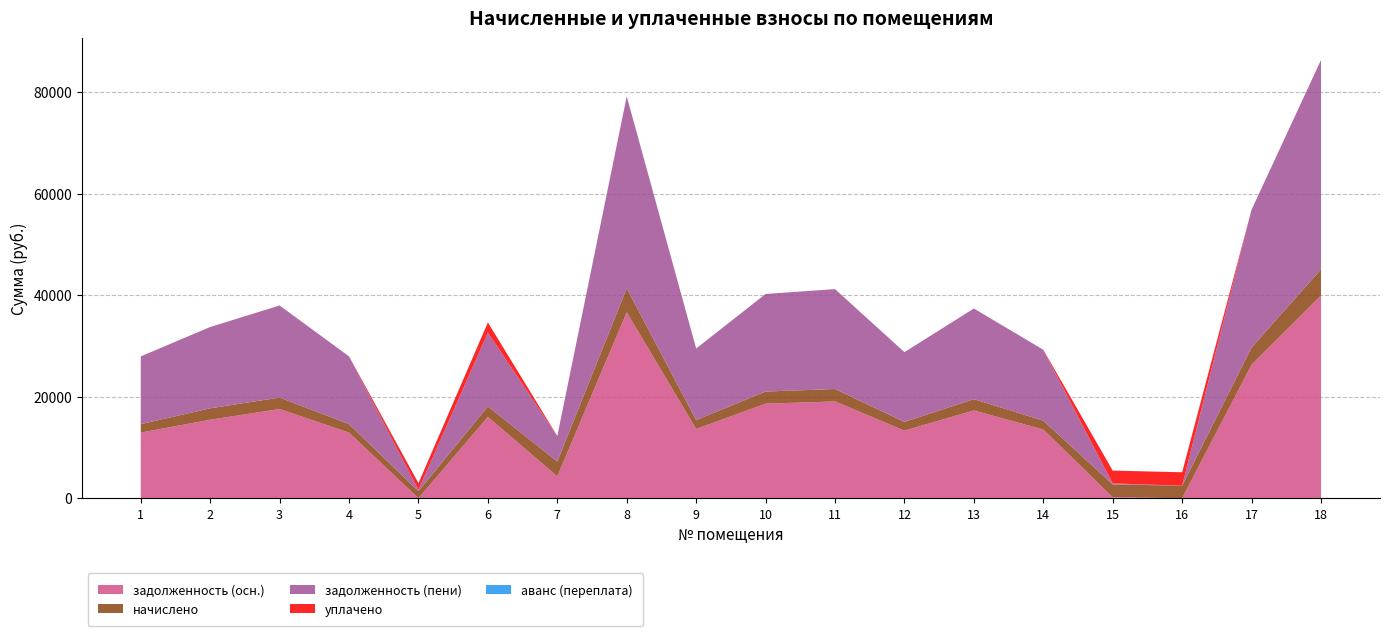

Reading right to left, transcribe all the data shown in this chart.

задолженность (осн.): 18=39953.0	17=26303.7	16=0.0	15=199.5	14=13538.8	13=17296.4	12=13317.6	11=19064.8	10=18622.7	9=13649.3	8=36637.4	7=4301.2	6=16025.4	5=0.0	4=12930.9	3=17572.6	2=15462.1	1=12930.9
начислено: 18=5136.2	17=3381.5	16=2465.0	15=2521.9	14=1740.5	13=2223.6	12=1712.0	11=2450.9	10=2394.0	9=1754.6	8=4710.0	7=2926.8	6=2060.2	5=1392.4	4=1662.4	3=2259.1	2=2244.8	1=1662.4
задолженность (пени): 18=41237.0	17=27149.0	16=0.6	15=200.0	14=13973.9	13=17852.3	12=13745.6	11=19677.5	10=19221.2	9=14088.0	8=37814.9	7=5032.9	6=14540.4	5=273.0	4=13346.5	3=18137.4	2=16023.3	1=13346.5
уплачено: 18=0.0	17=0.0	16=2645.4	15=2522.9	14=0.0	13=0.0	12=0.0	11=0.0	10=0.0	9=0.0	8=0.0	7=0.0	6=2000.0	5=1278.0	4=0.0	3=0.0	2=0.0	1=0.0
аванс (переплата): 18=0.0	17=0.0	16=0.6	15=0.0	14=0.0	13=0.0	12=0.0	11=0.0	10=0.0	9=0.0	8=0.0	7=0.0	6=0.0	5=75.1	4=0.0	3=0.0	2=0.0	1=0.0